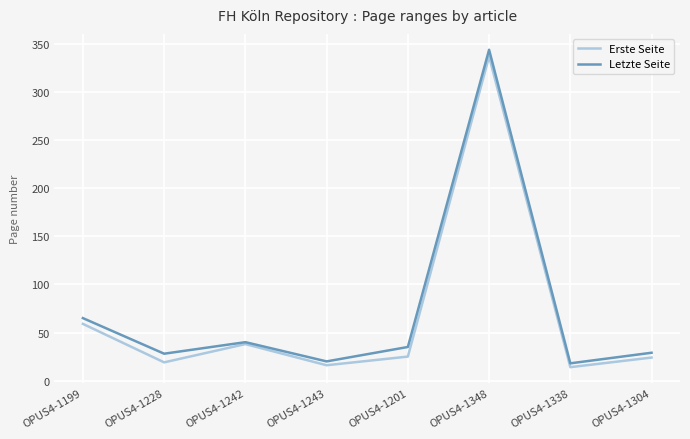

What is the maximum value for Erste Seite?

337